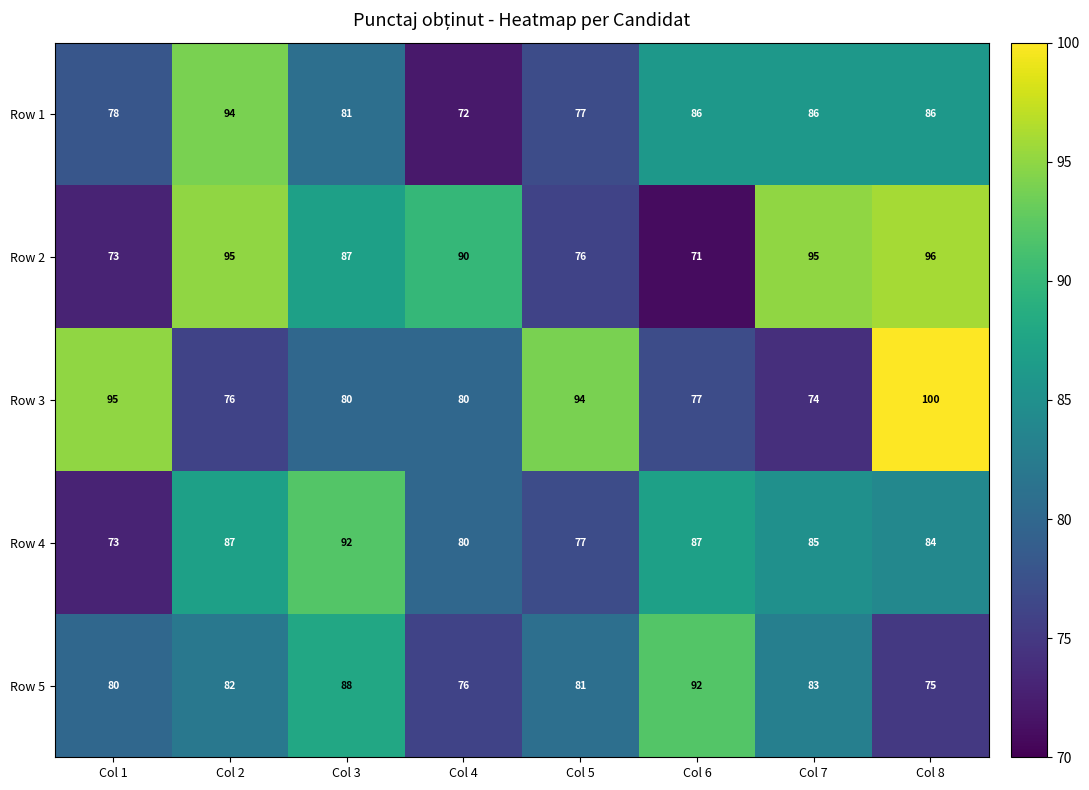

How many data points does each series have?

8